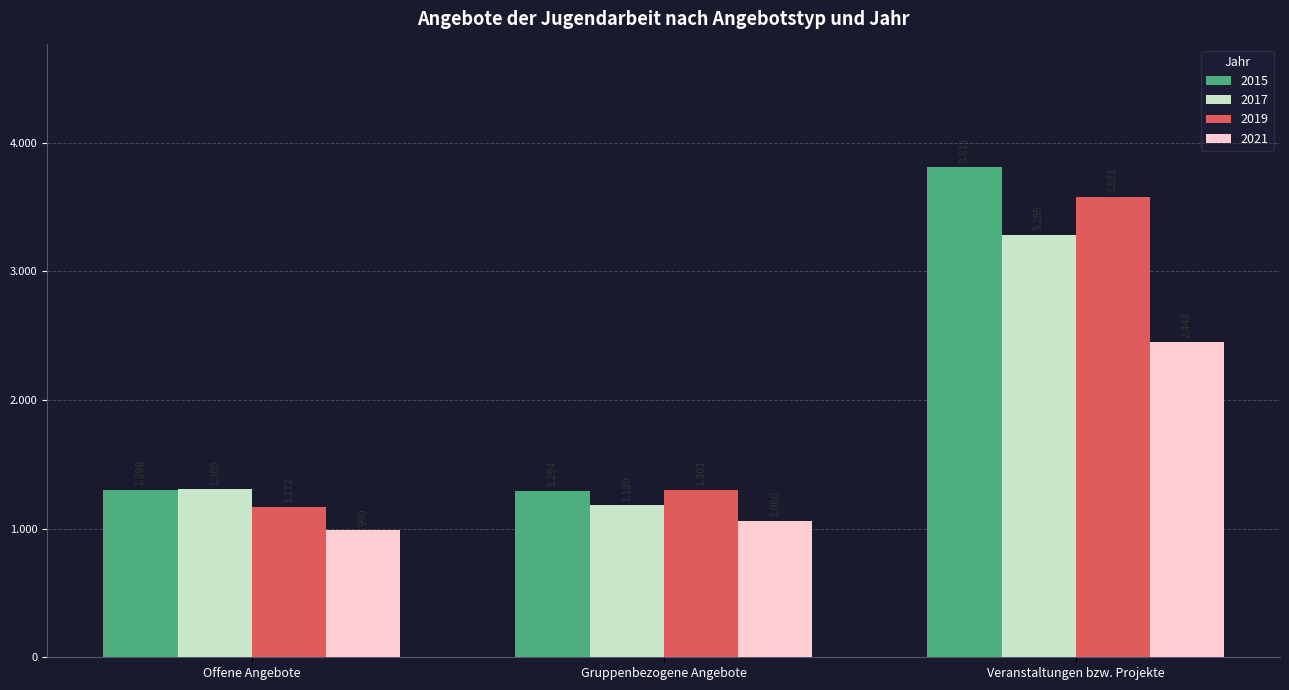

Reading left to right, what are all the values shown in this chart?

2015: Offene Angebote=1298	Gruppenbezogene Angebote=1294	Veranstaltungen bzw. Projekte=3811
2017: Offene Angebote=1305	Gruppenbezogene Angebote=1180	Veranstaltungen bzw. Projekte=3285
2019: Offene Angebote=1172	Gruppenbezogene Angebote=1301	Veranstaltungen bzw. Projekte=3581
2021: Offene Angebote=990	Gruppenbezogene Angebote=1060	Veranstaltungen bzw. Projekte=2448